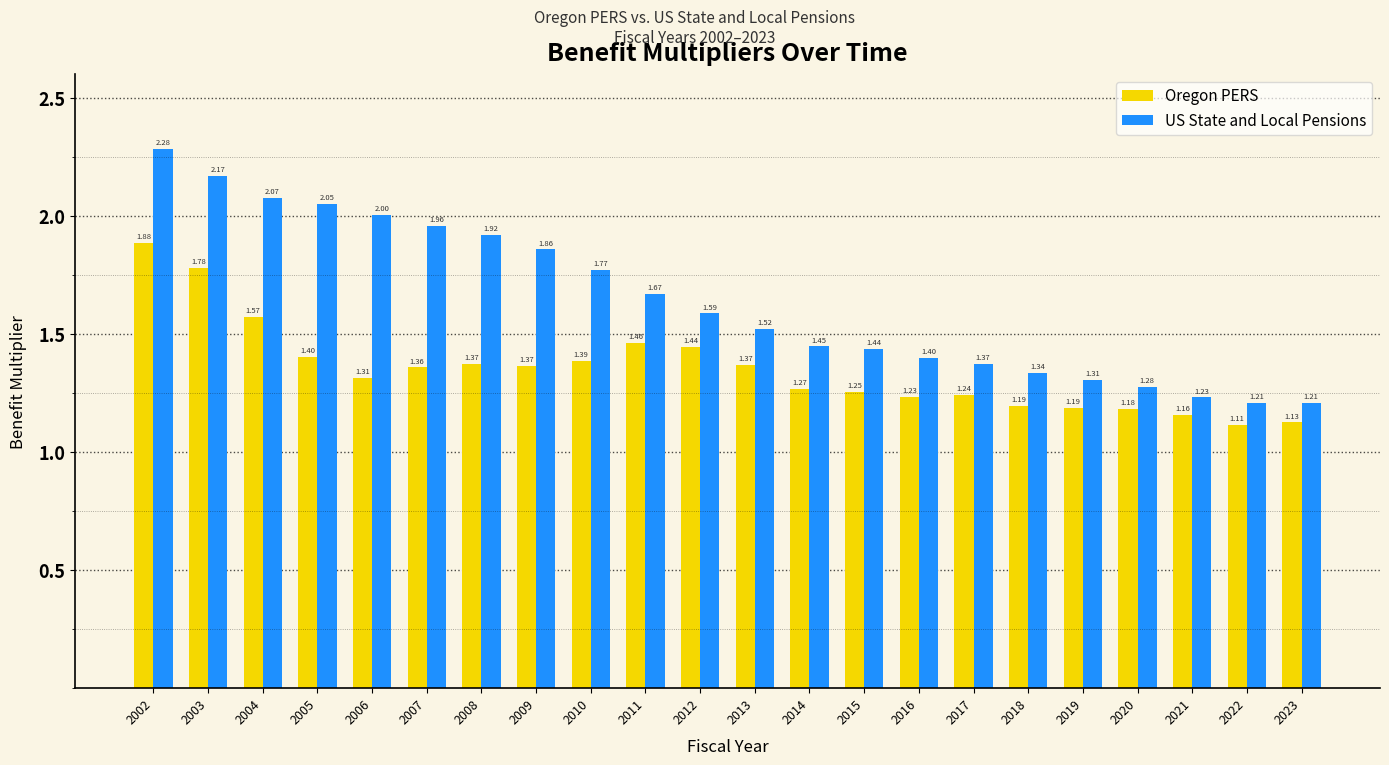

The value of US State and Local Pensions at 2007 is 2.0. True or false?

True